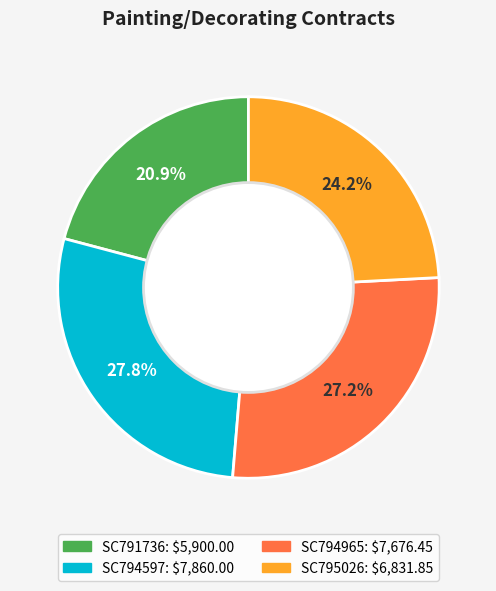

True or false: SC791736 accounts for 21% of the total.

True